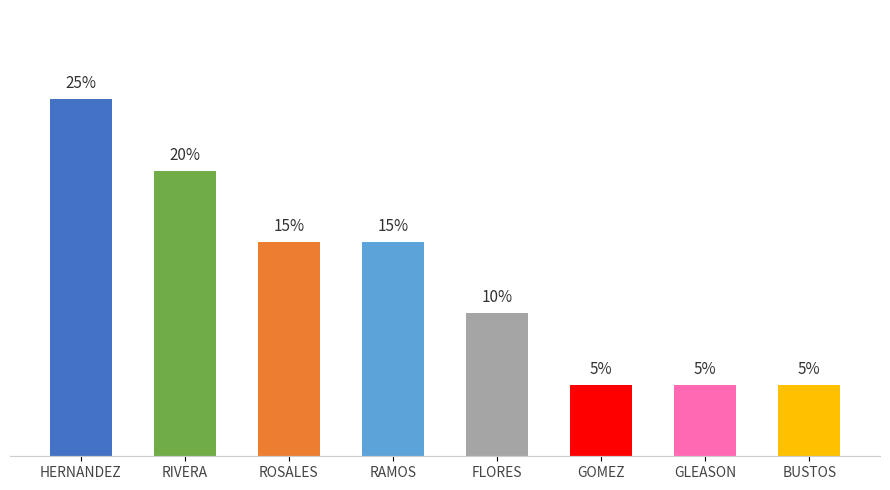

The value at GOMEZ is 1. True or false?

False